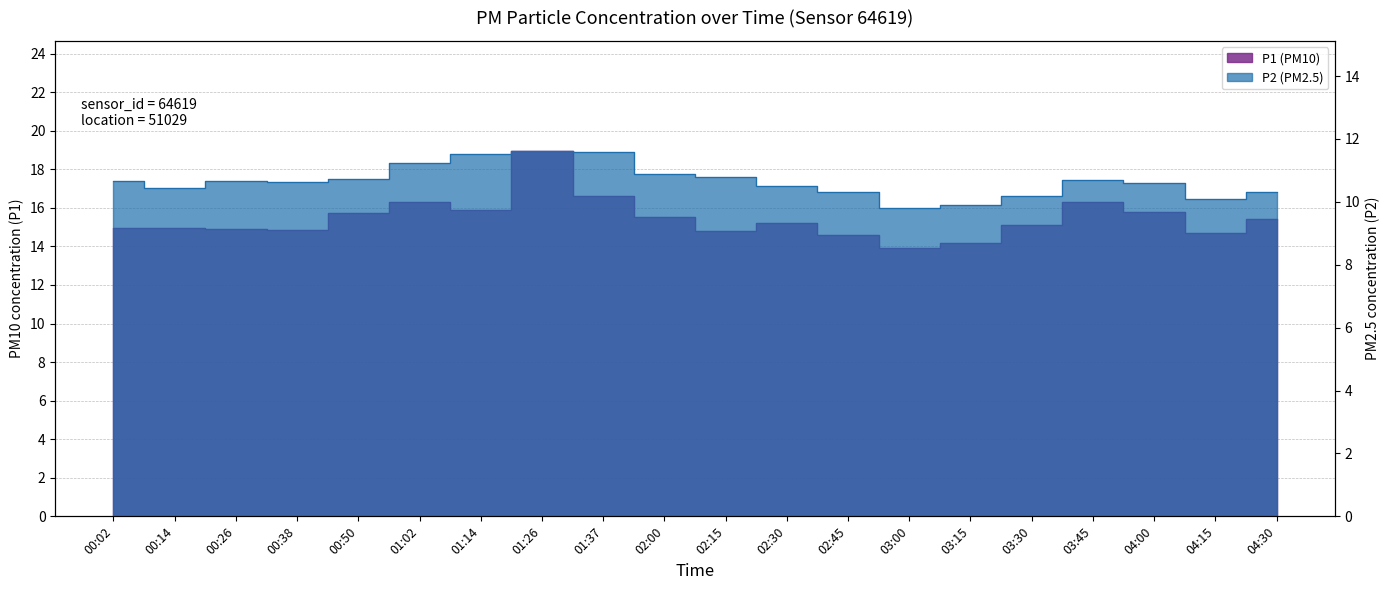

Which has a higher value, 03:15 or 03:00?

03:15